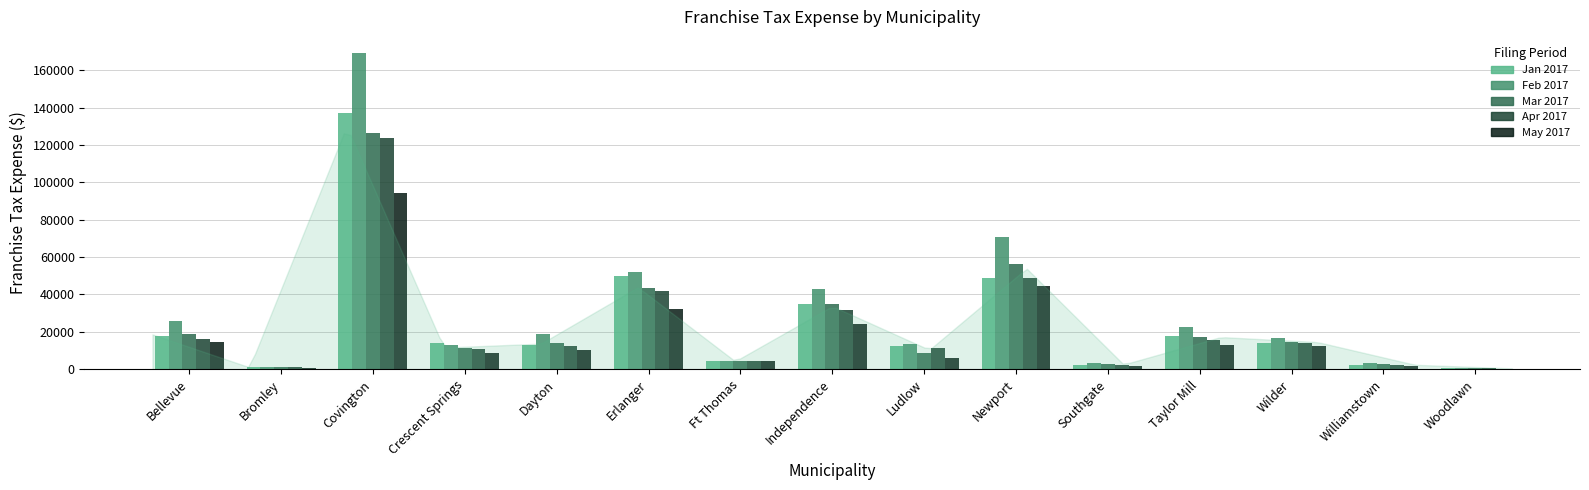

Which series changed the most between Independence and Newport?

Feb 2017